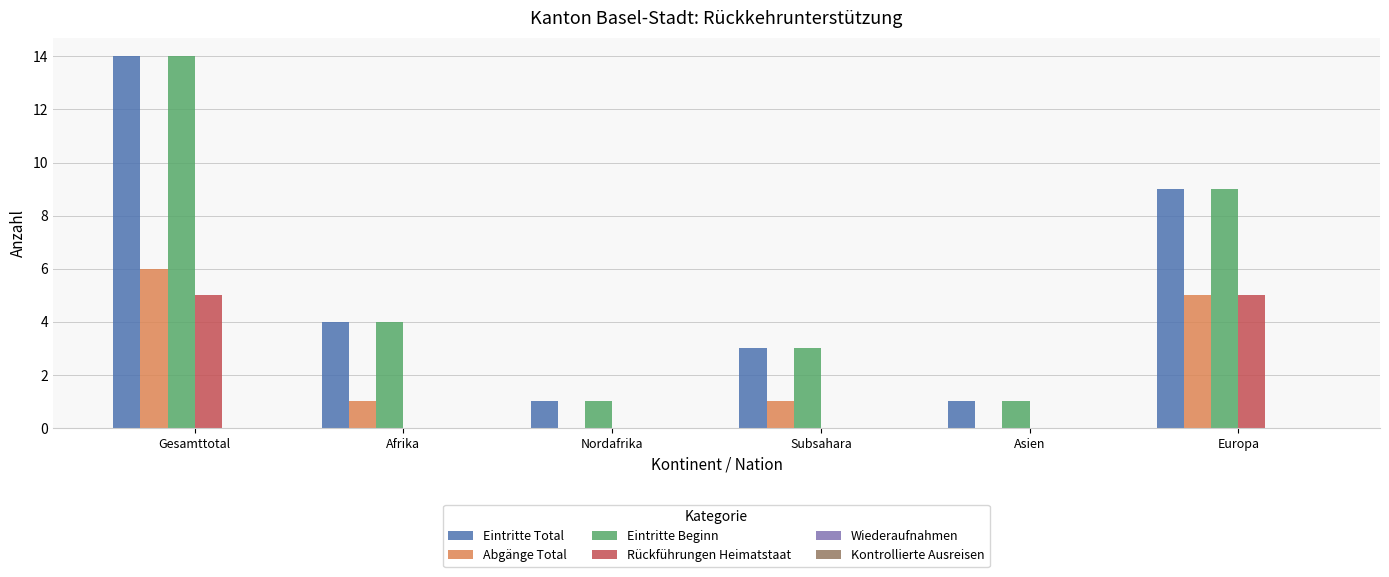

Which category has the highest value in the Abgänge Total series?

Gesamttotal